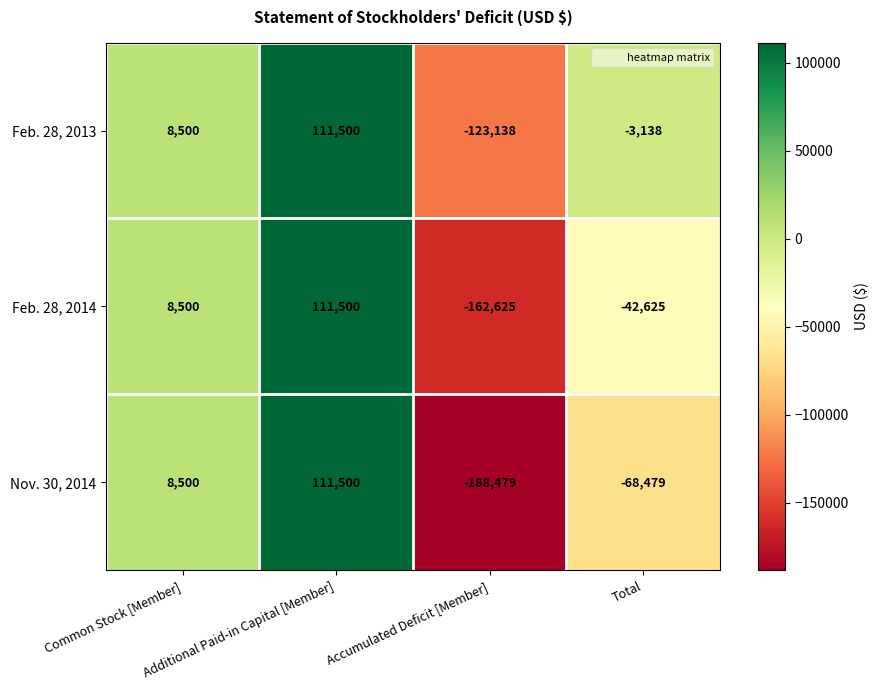

Which series has the widest spread of values?

Nov. 30, 2014